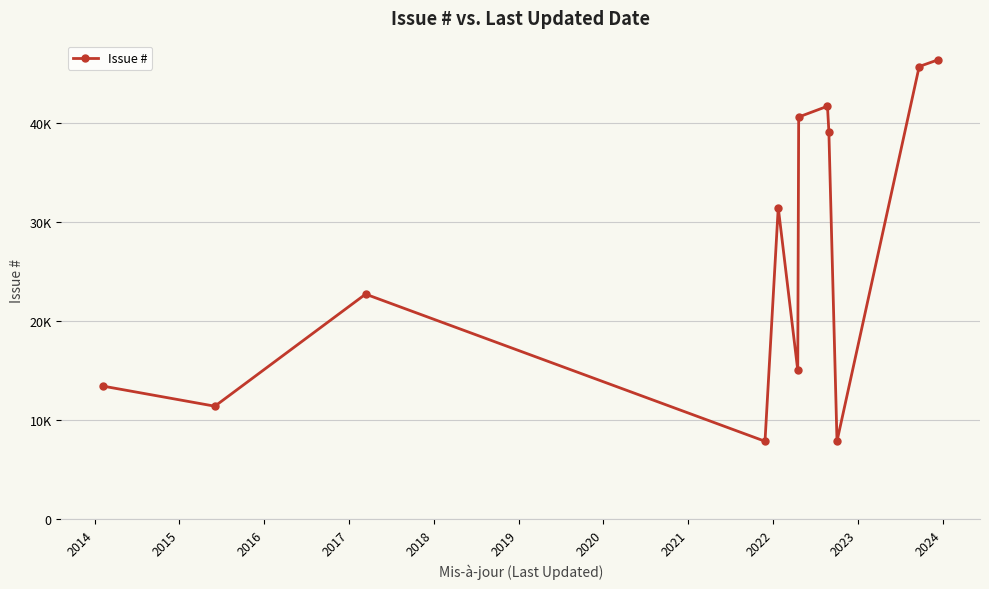

Does the chart have visible grid lines?

Yes